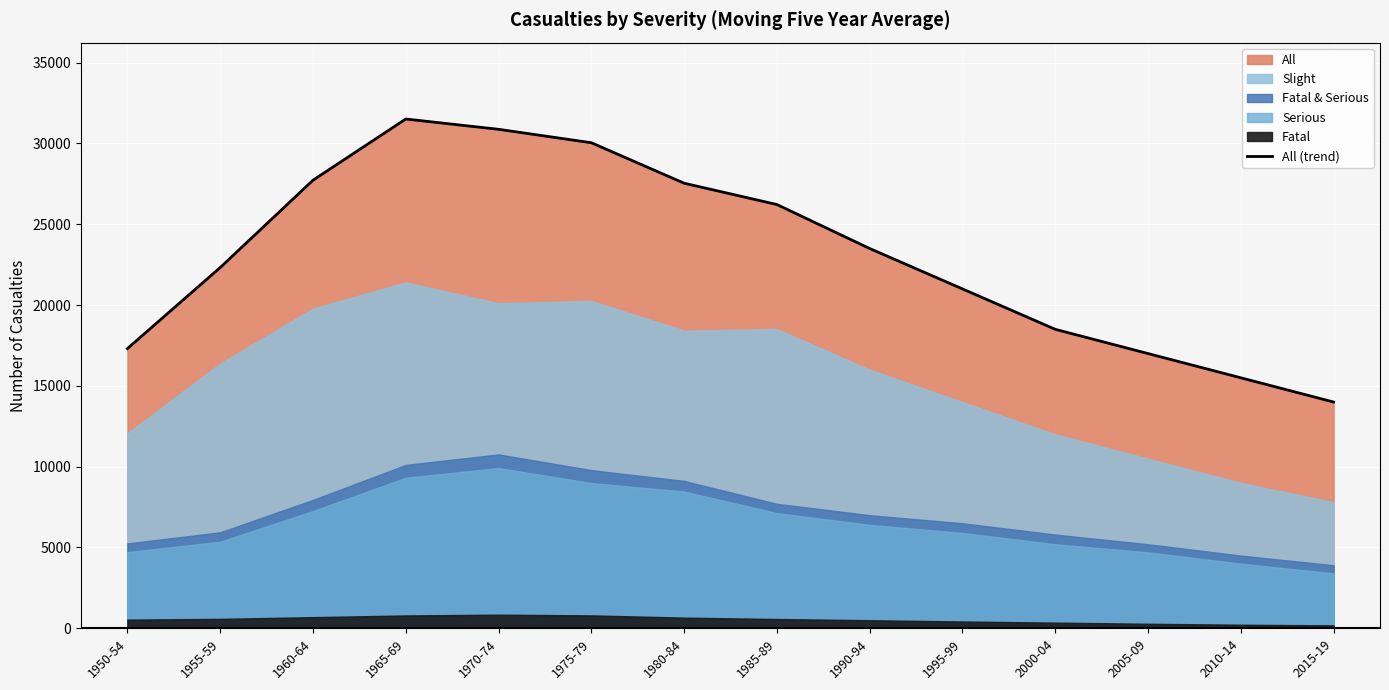

How many interior local peaks (higher than both neighbors) does the data have?

1